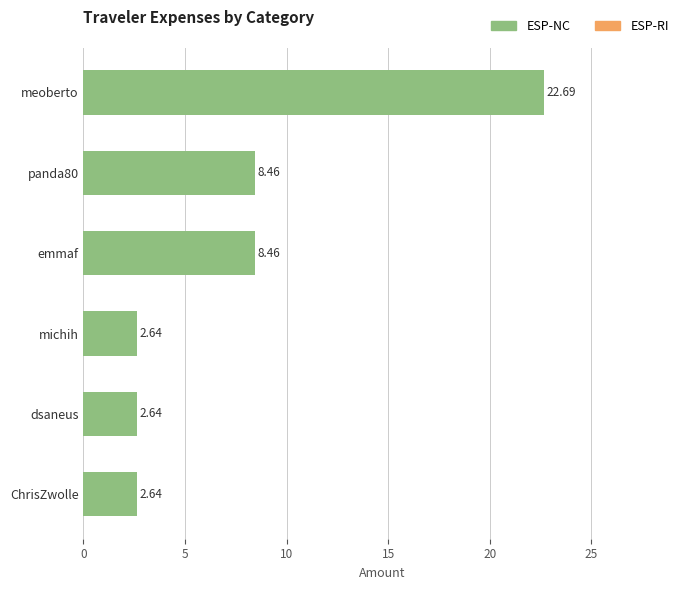

Does the chart contain any negative values?

No